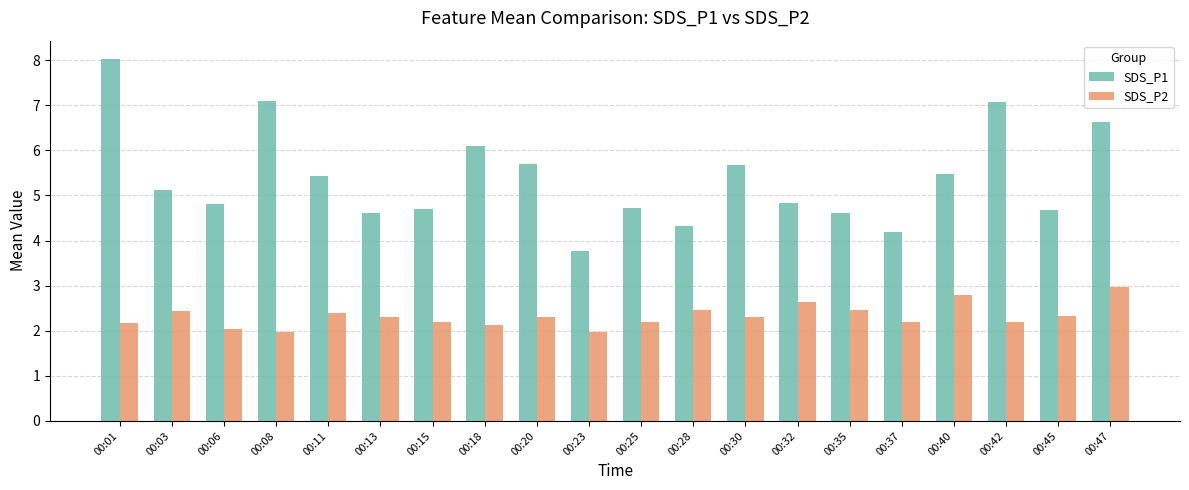

Reading right to left, what are all the values shown in this chart?

SDS_P1: 6.6	4.7	7.1	5.5	4.2	4.6	4.8	5.7	4.3	4.7	3.8	5.7	6.1	4.7	4.6	5.4	7.1	4.8	5.1	8.0
SDS_P2: 3.0	2.3	2.2	2.8	2.2	2.5	2.6	2.3	2.5	2.2	2.0	2.3	2.1	2.2	2.3	2.4	2.0	2.0	2.4	2.2